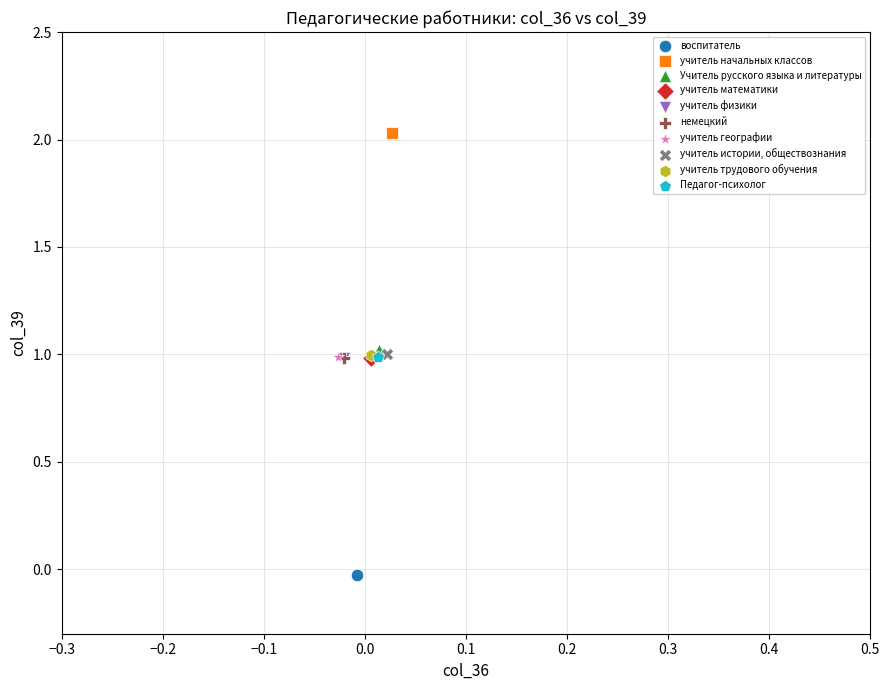

Which series contains the lowest Y value?

воспитатель